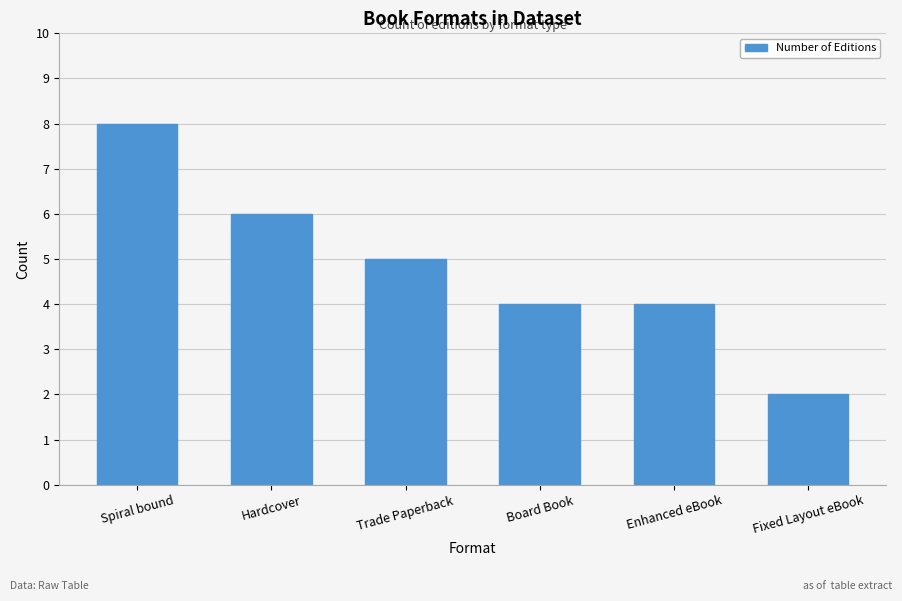

What is the label of the 2nd bar from the right?

Enhanced eBook